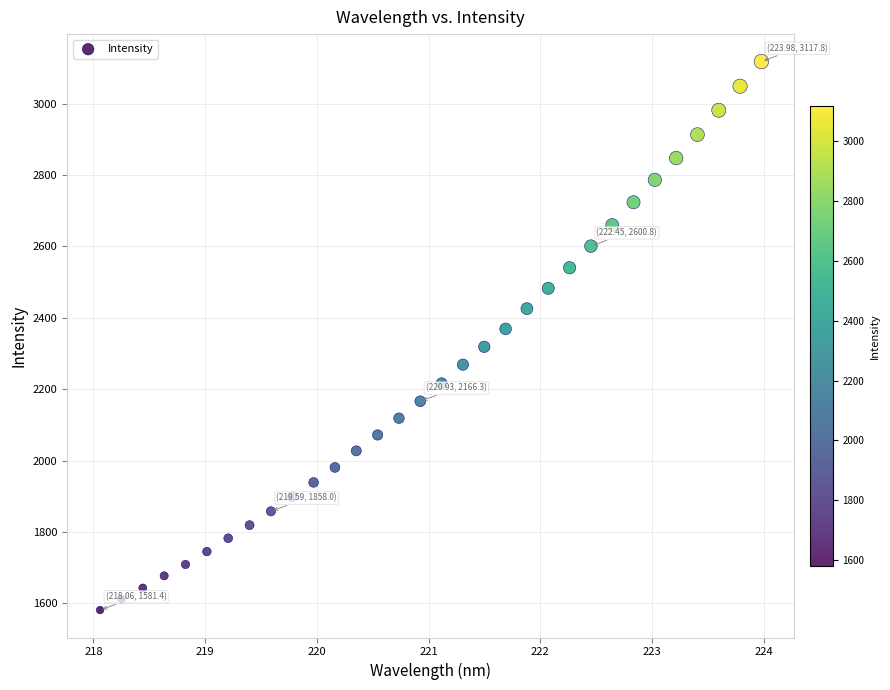

What is the range of X values (max minus min)?

5.9